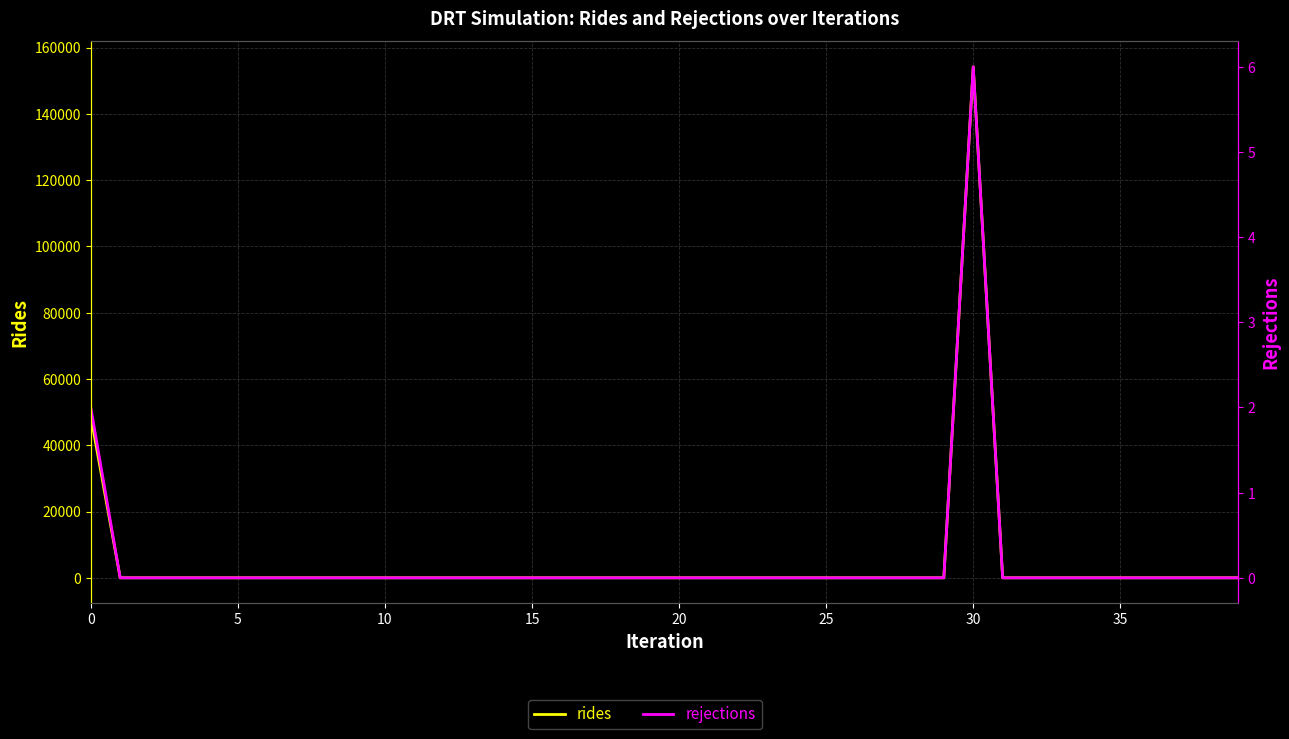

Does the chart display data point markers on the line(s)?

No